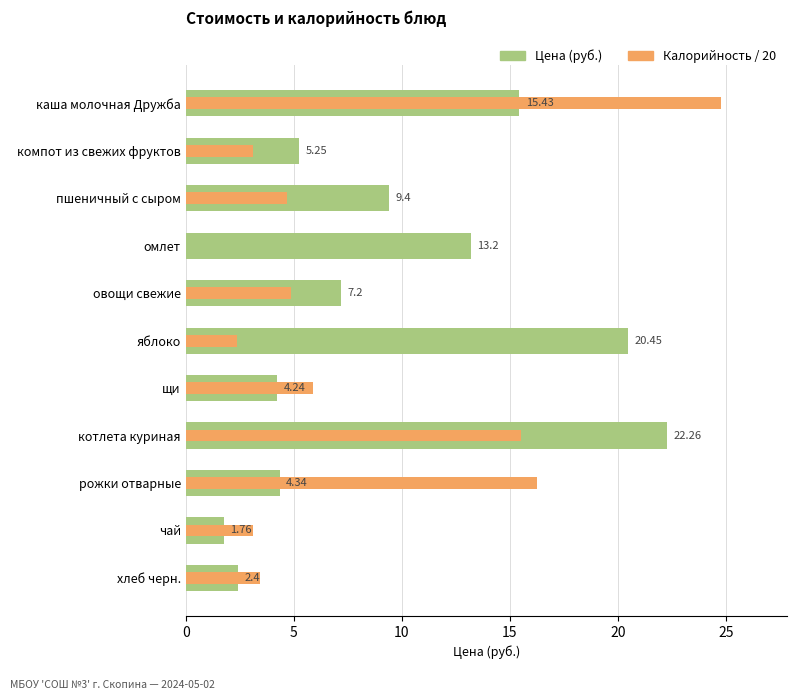

How many bars are there in total?

22